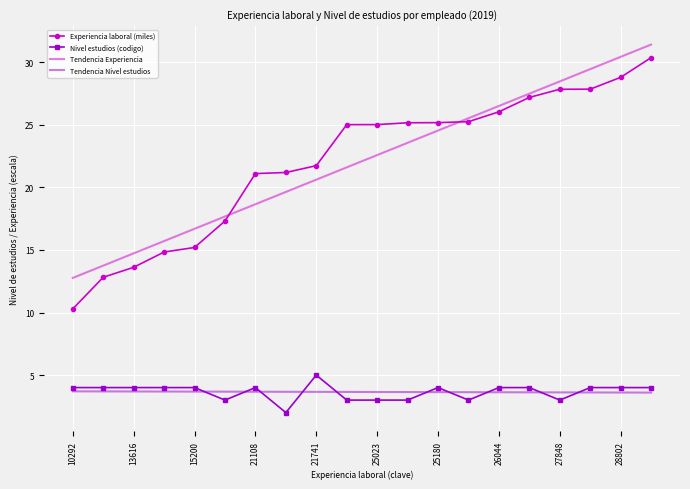

How many distinct data groups are displayed?

4